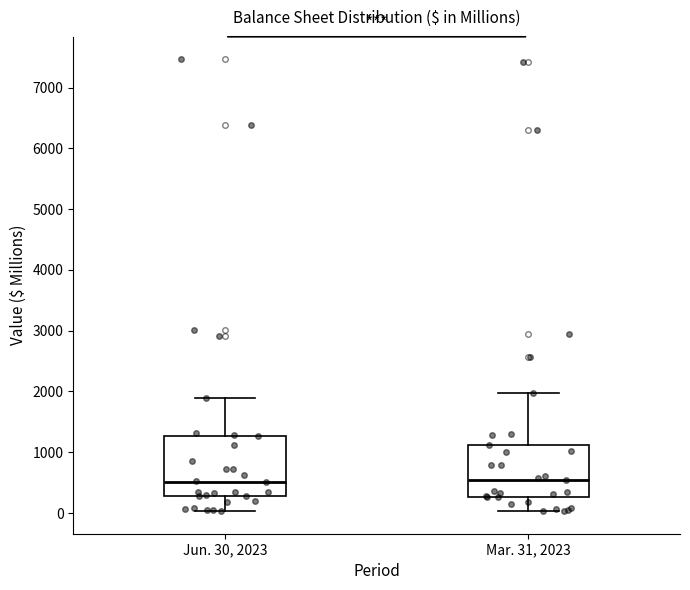

Reading left to right, transcribe this box plot: for each box, give where its median line is, the range the box spans, and where its two whiskers end, as read against the y-axis. The values are not printed on the chart, so give them approximately, as read against the axis.

Jun. 30, 2023: median 500, box 300 to 1300, whiskers 0 to 1900
Mar. 31, 2023: median 500, box 300 to 1100, whiskers 0 to 2000